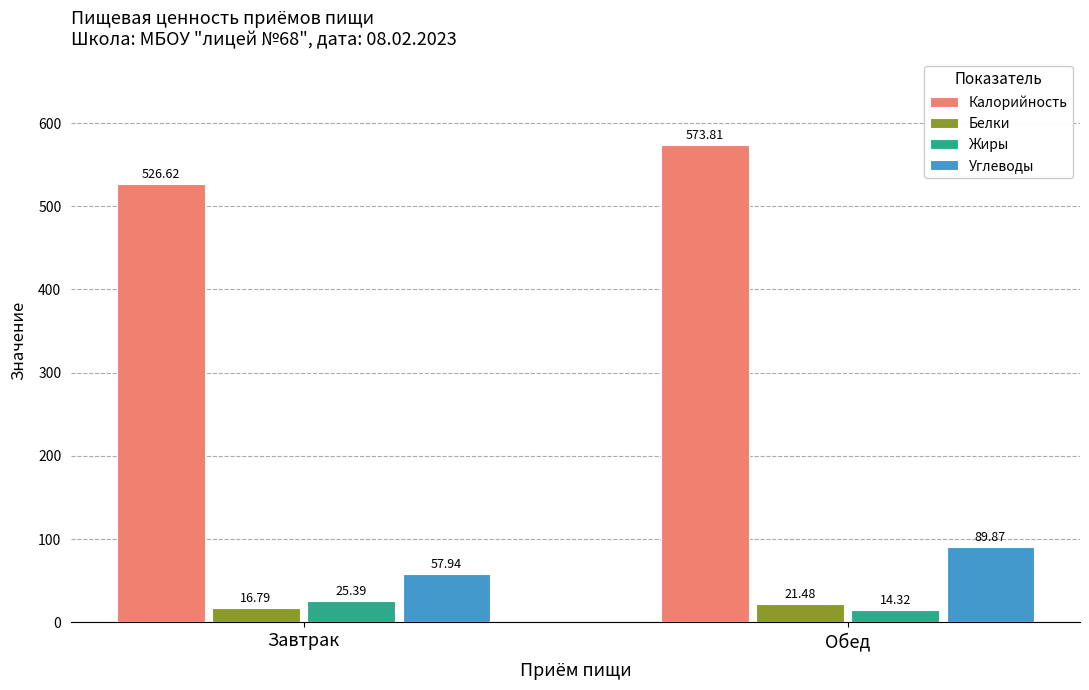

Are the bars grouped side by side (vs. stacked)?

Yes